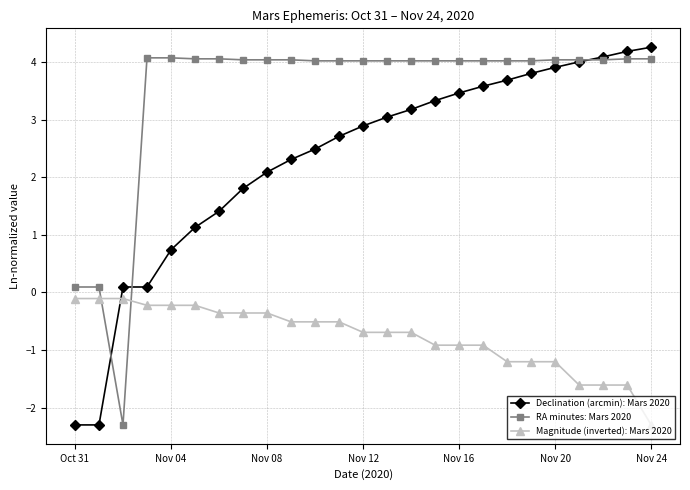

True or false: Magnitude (inverted): Mars 2020 and Declination (arcmin): Mars 2020 cross at least once.

True